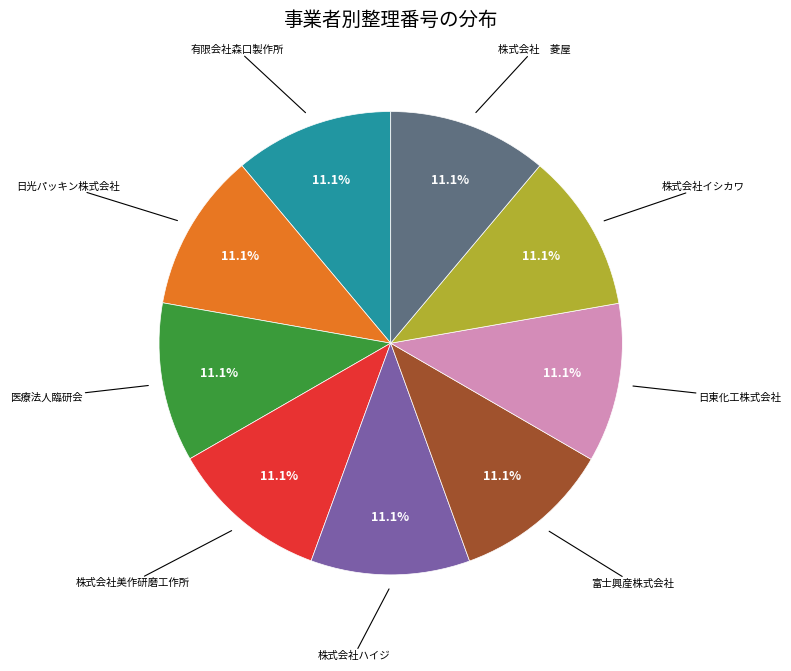

Is there a majority slice in this chart?

No